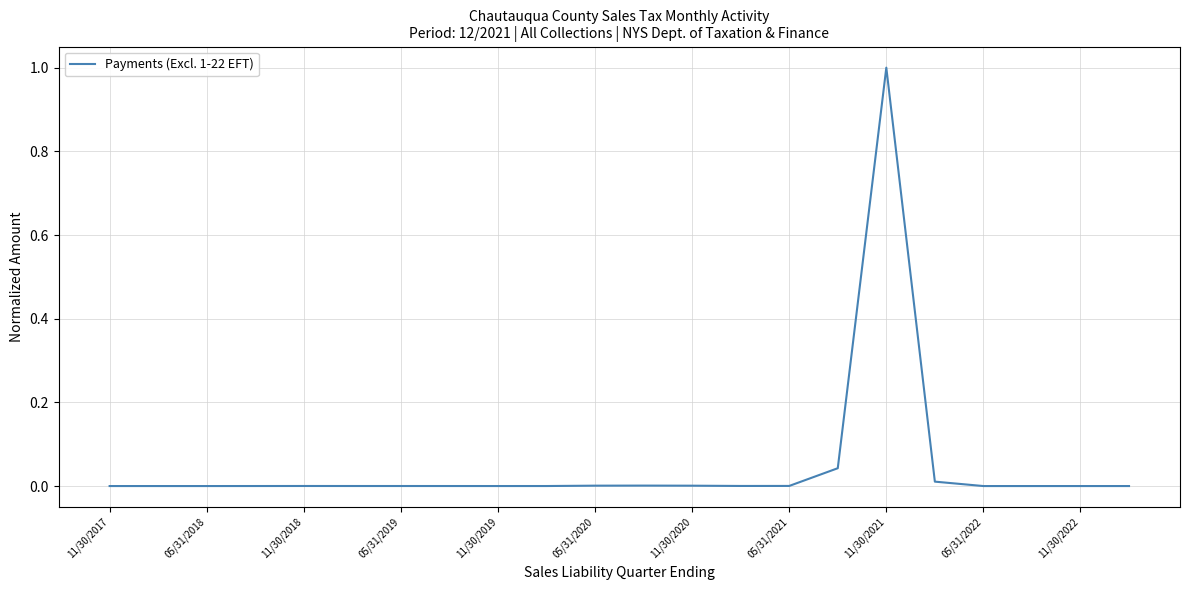

Is this an area chart (filled region under the line)?

No